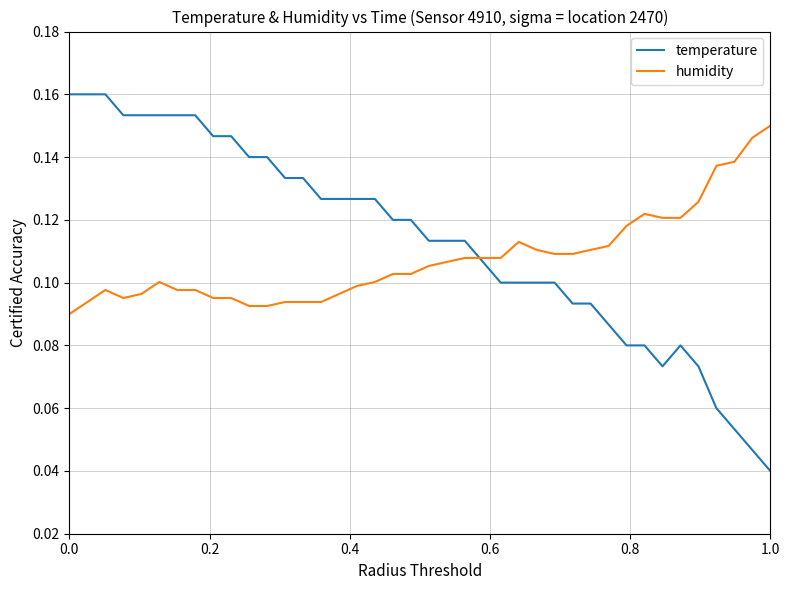

How many times do humidity and temperature cross each other?

1